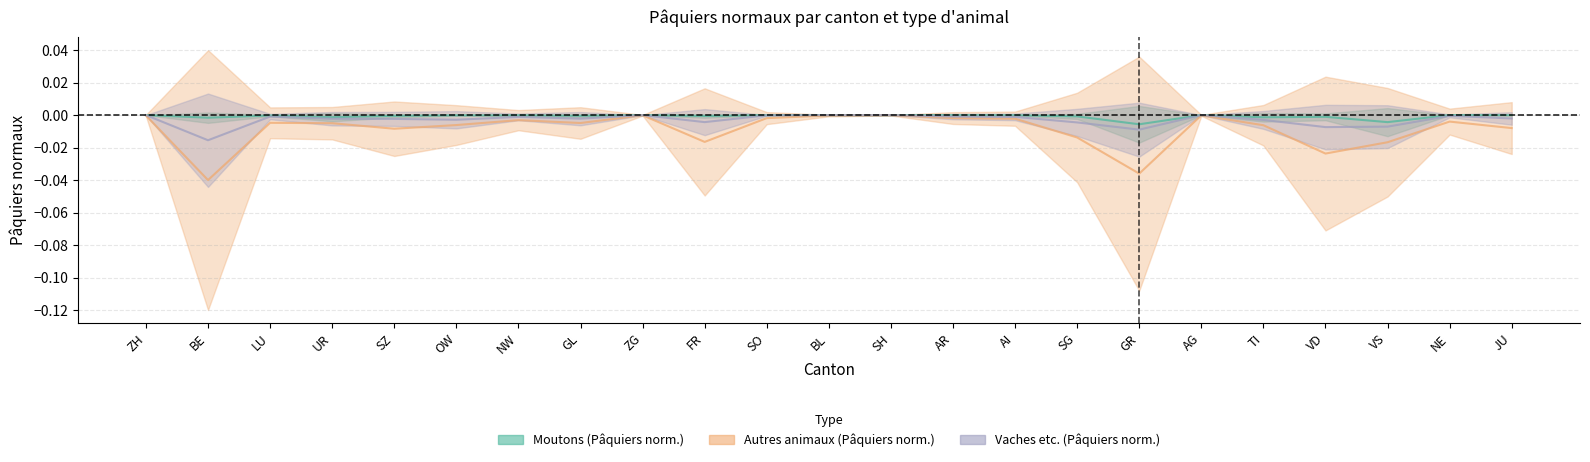

Does the chart display data point markers on the line(s)?

No